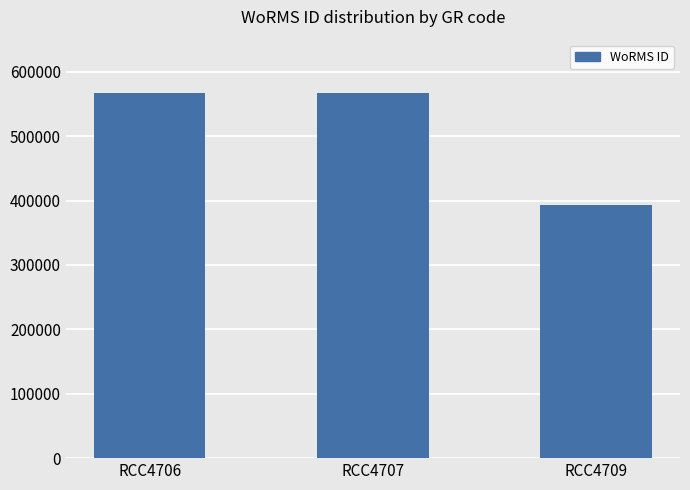

Reading left to right, list all the values displayed in this chart.

RCC4706=567587	RCC4707=567587	RCC4709=393085